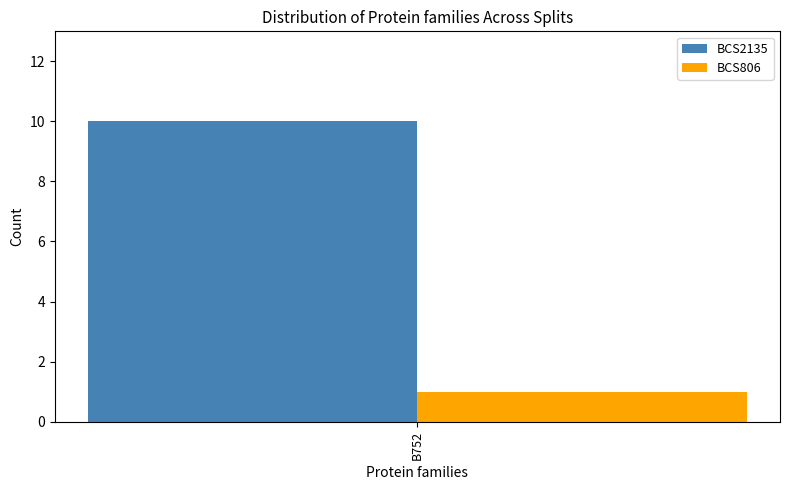

Is it true that BCS806 equals 2 at B752?

False